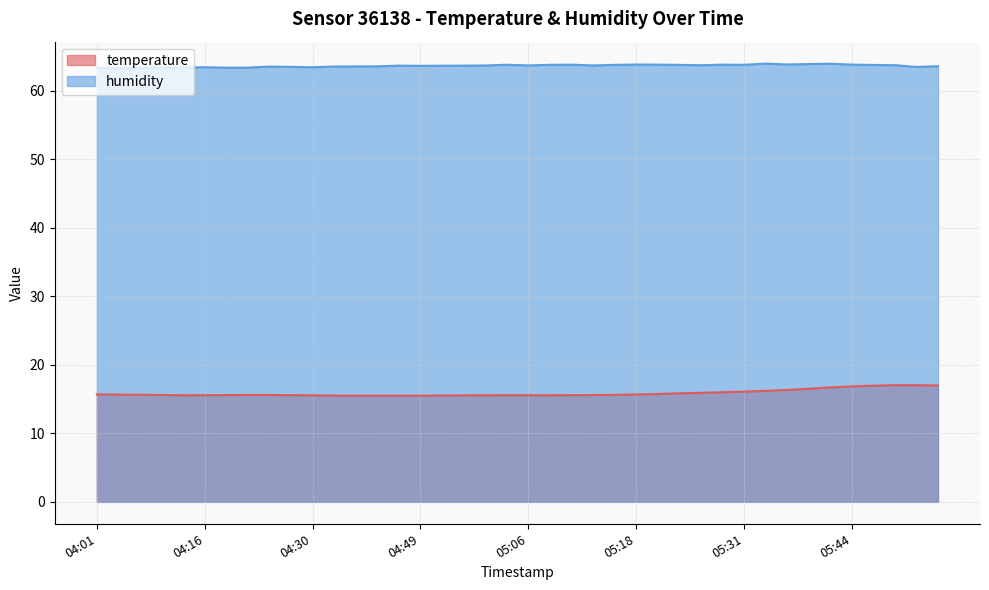

Which series changed the most between 04:40 and 04:45?

humidity